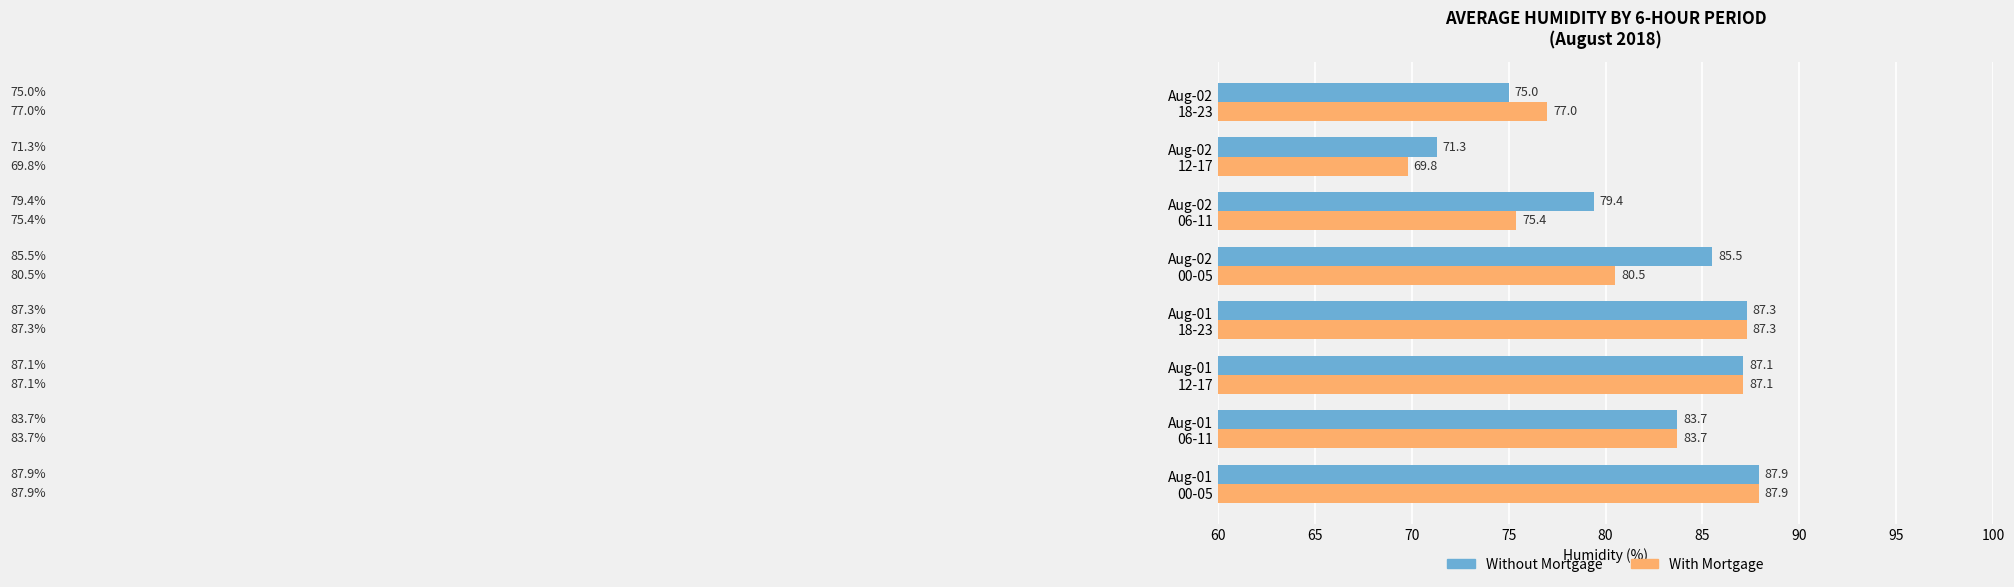

List the series in order of their overall mean, highest first.

Without Mortgage, With Mortgage